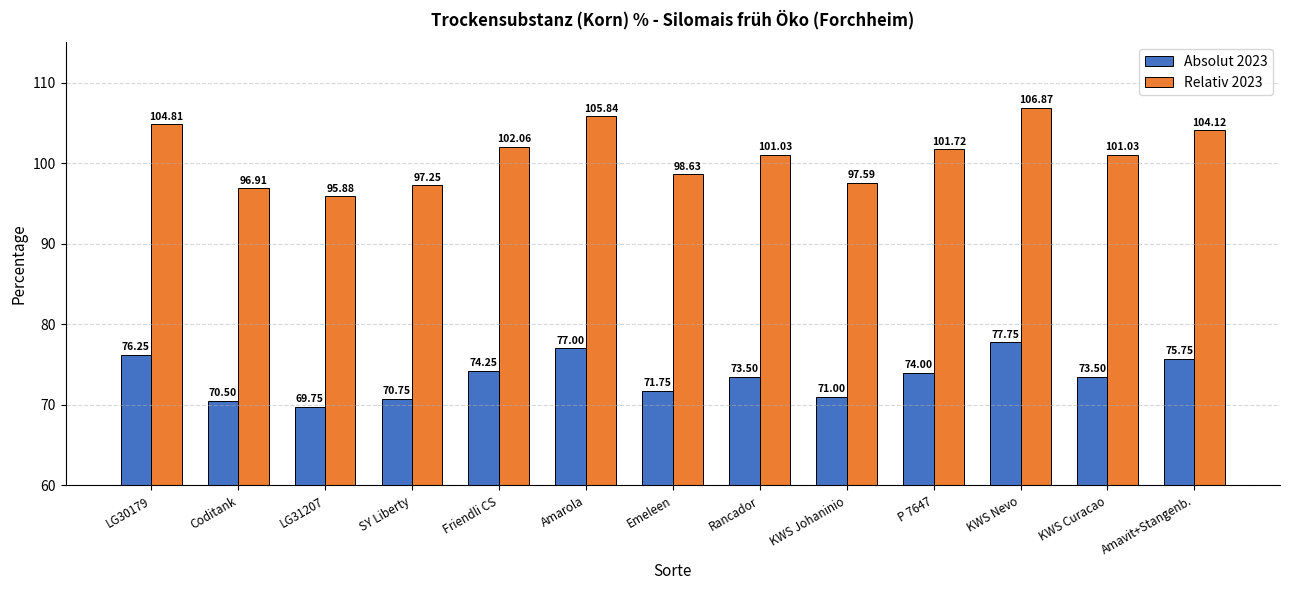

What is the value of the Relativ 2023 bar at the 3rd from the left?

95.9